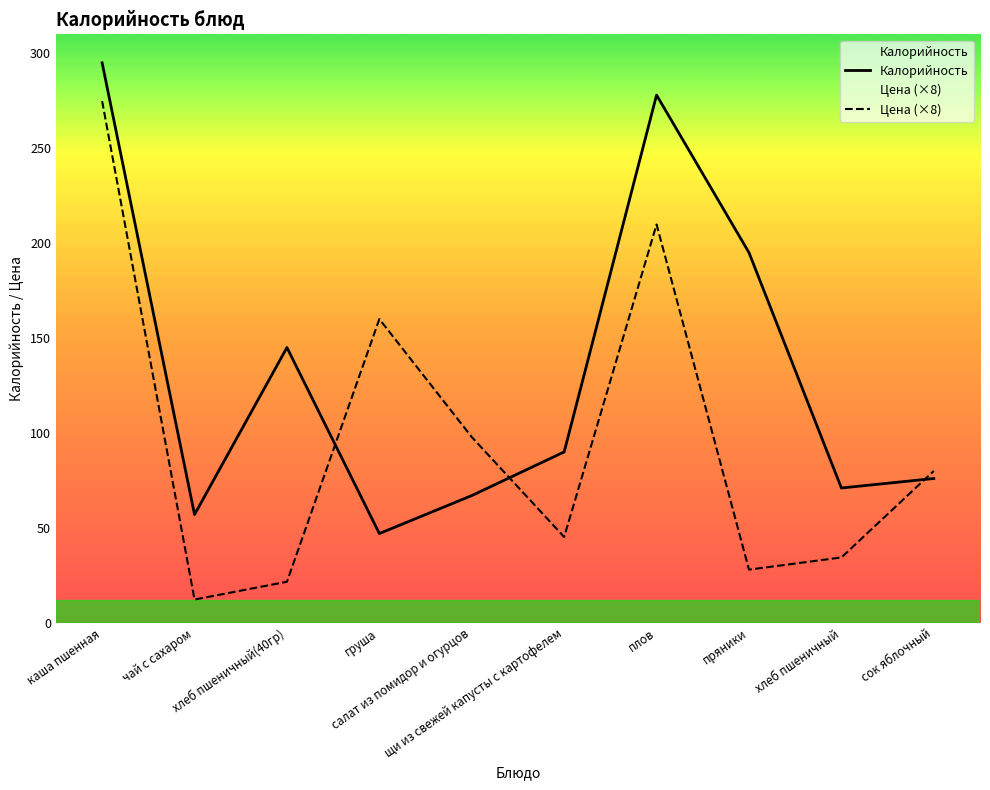

True or false: Калорийность has more than 1 interior local peaks.

True